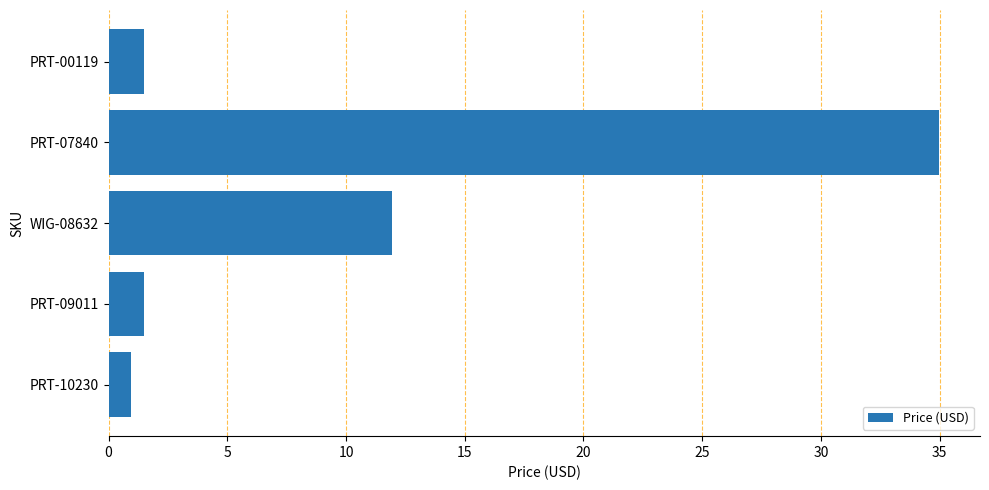

Which category has the highest value across all series?

PRT-07840